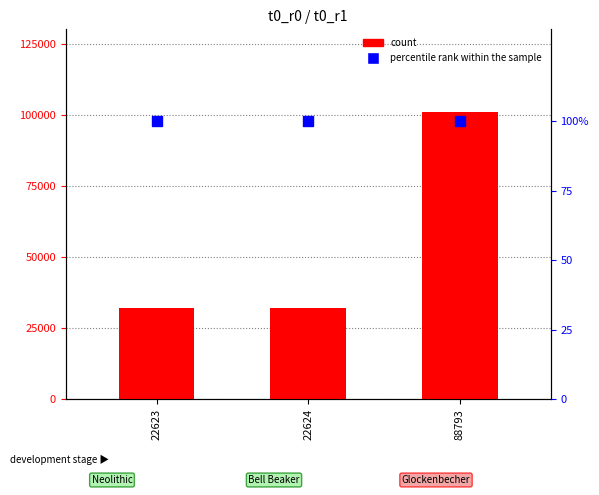

Which series has the largest total across all categories?

count